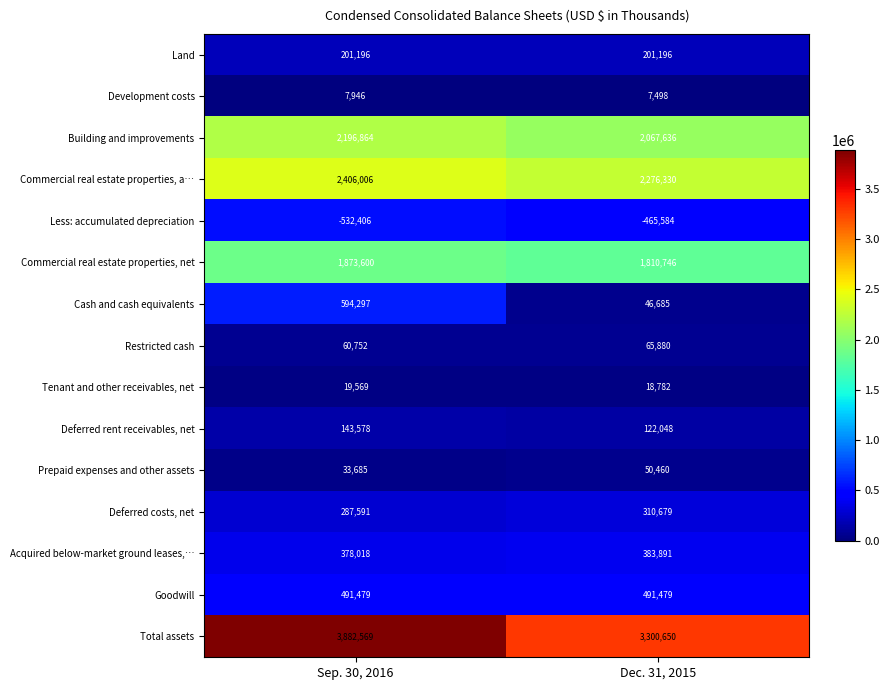

What value does the Building and improvements series have at Sep. 30, 2016?

2196864